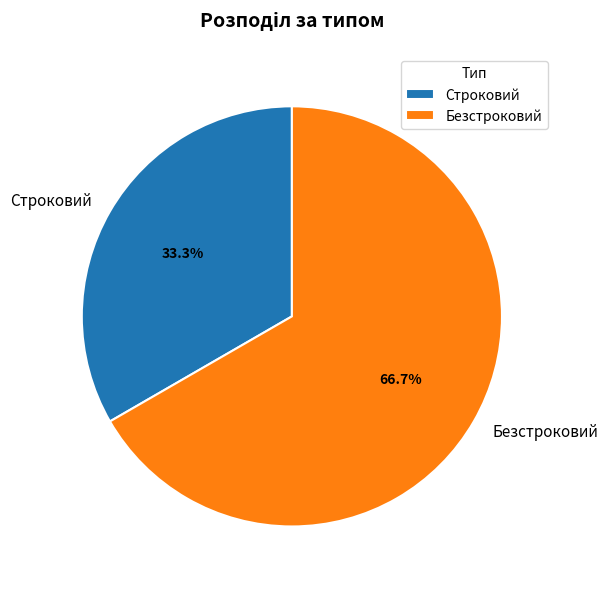

Between Безстроковий and Строковий, which is larger?

Безстроковий